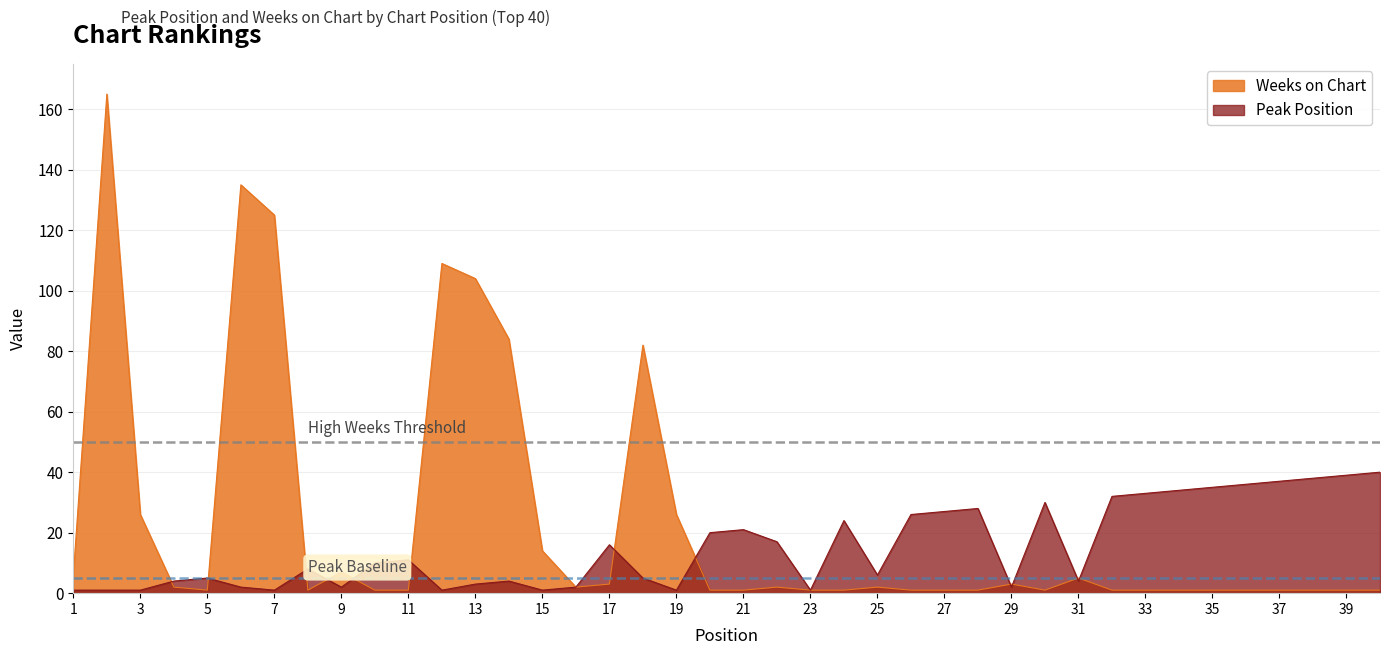

Is the value of Peak Position at 32 greater than the value of Weeks on Chart at 34?

Yes